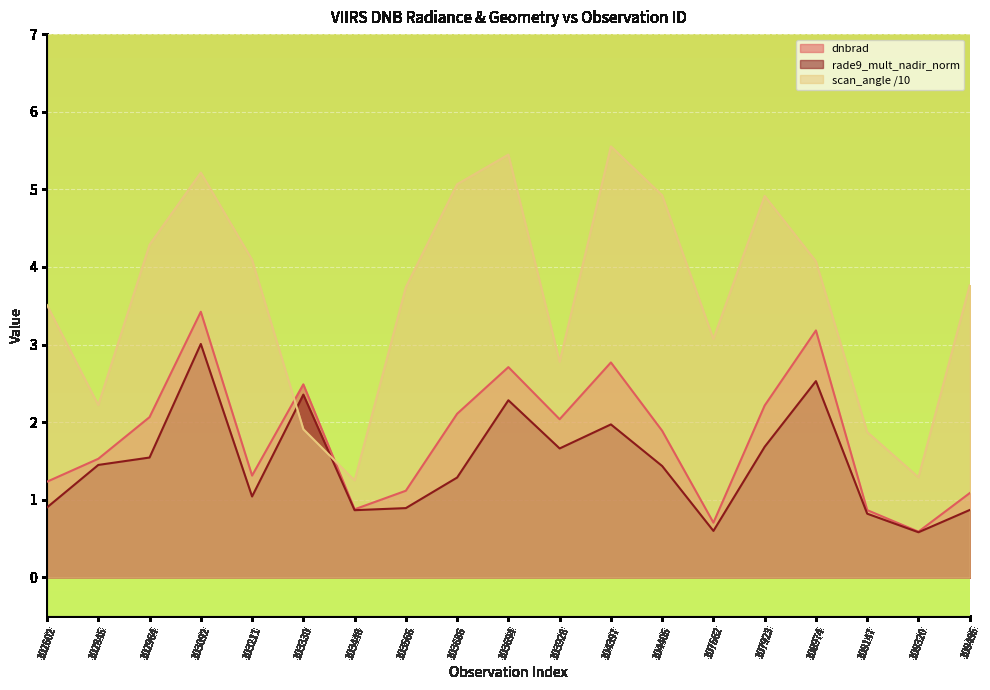

What value does the dnbrad series have at 108974?

3.2